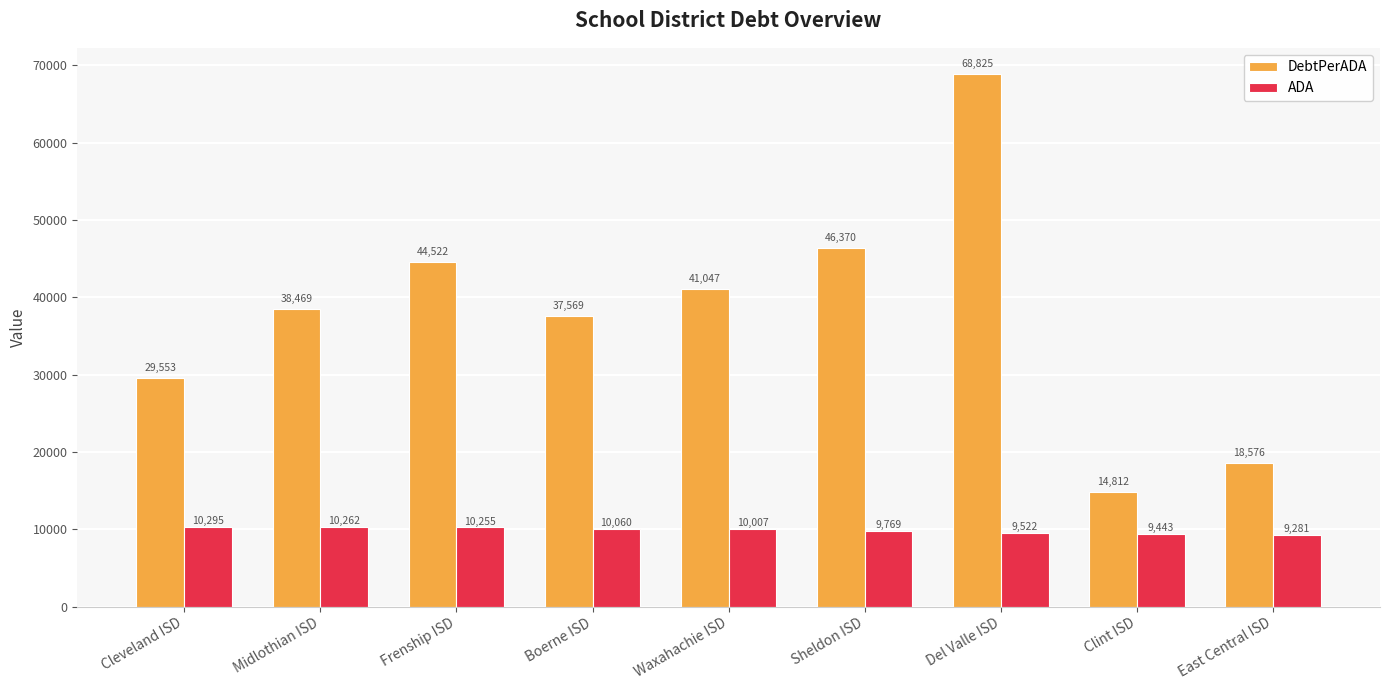

Which series changed the most between Midlothian ISD and Frenship ISD?

DebtPerADA